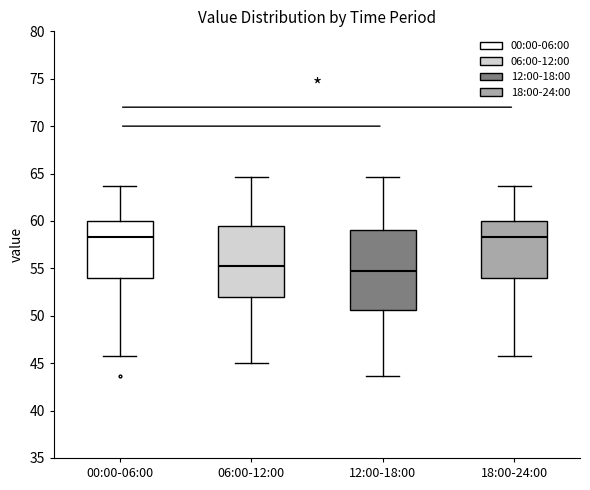

Where does the upper whisker of the box for 06:00-12:00 end on the y-axis? The values are not printed on the chart, so give them approximately, as read against the axis.

64.5